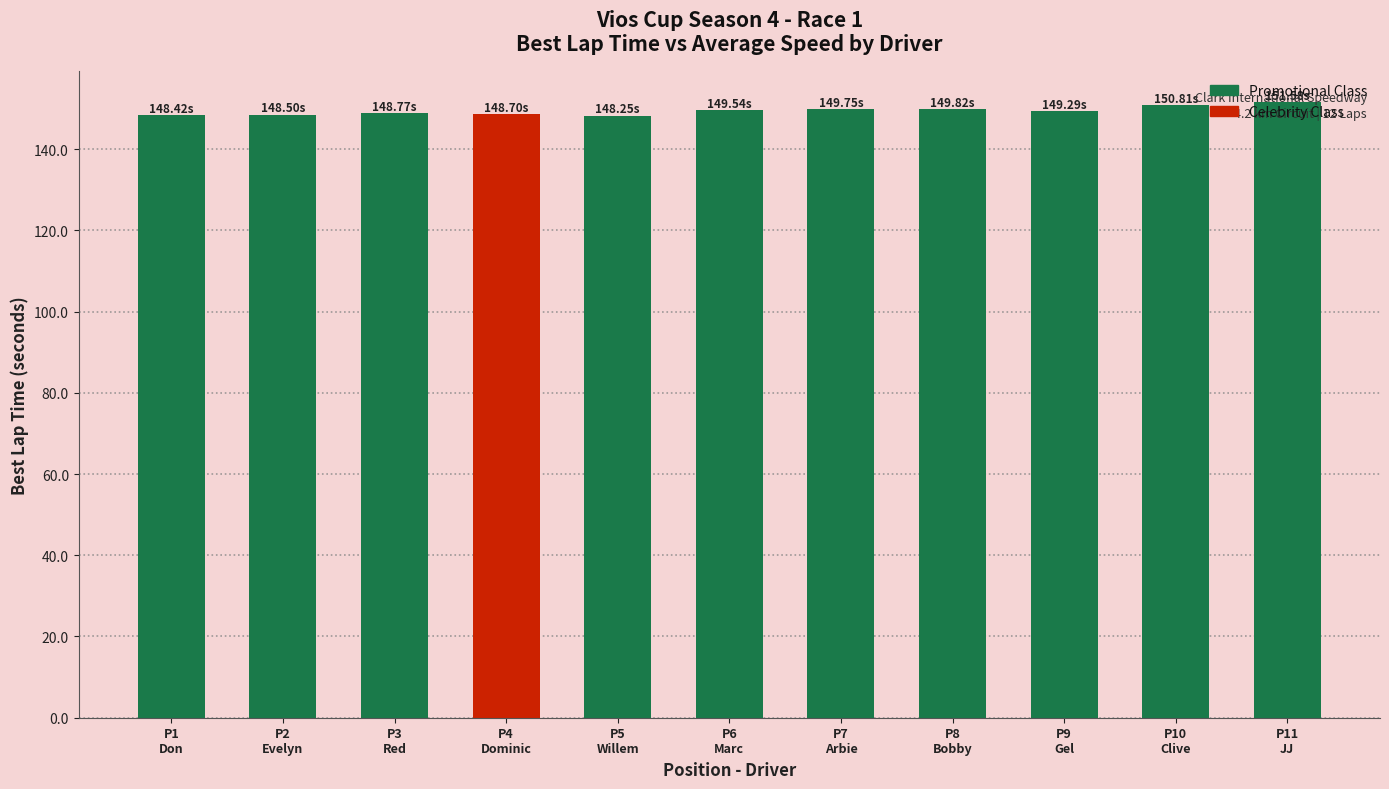

How many distinct data groups are displayed?

1